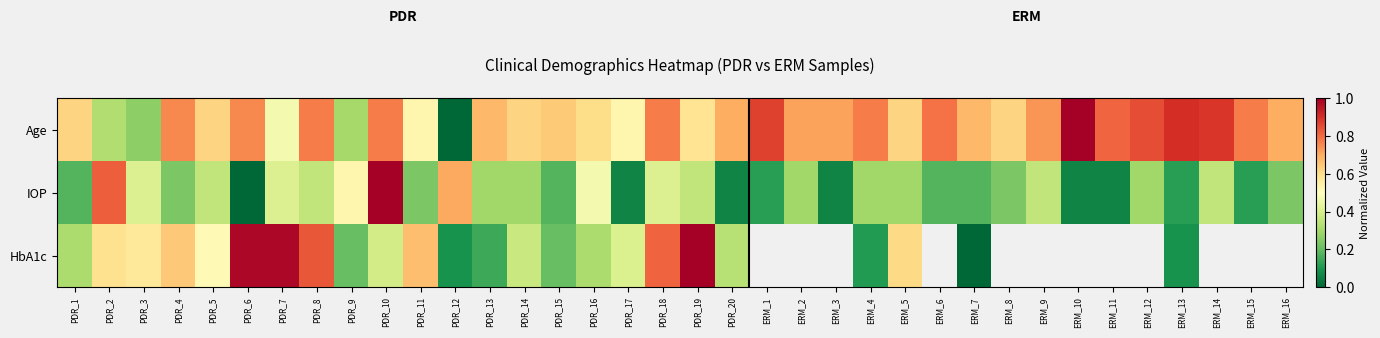

Which category has the highest value in the HbA1c series?

PDR_19